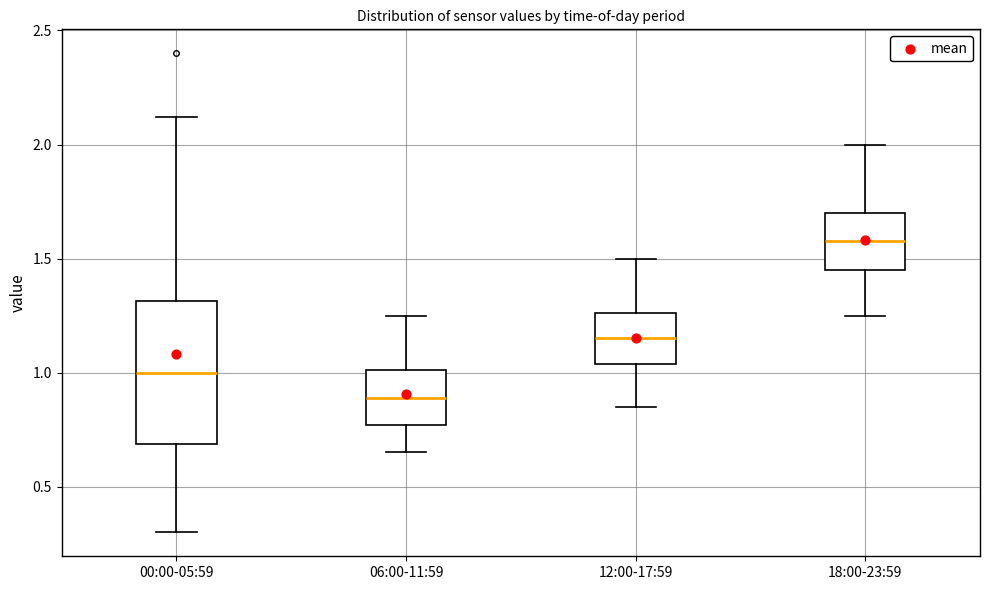

Which box's median line is the lowest?

06:00-11:59